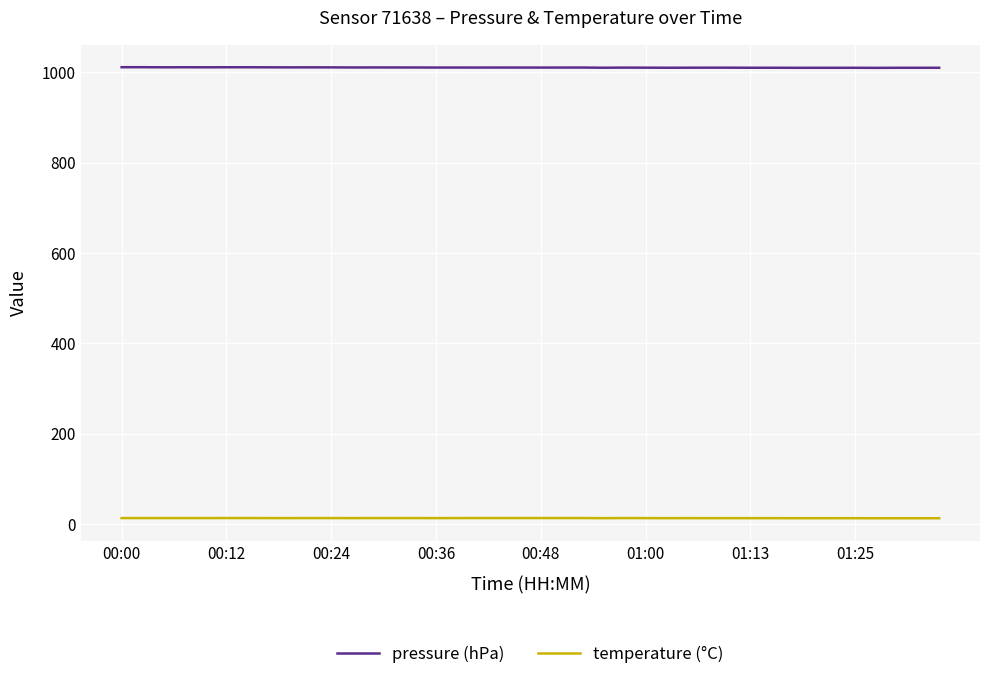

What is the maximum value shown in the chart?

1011.5